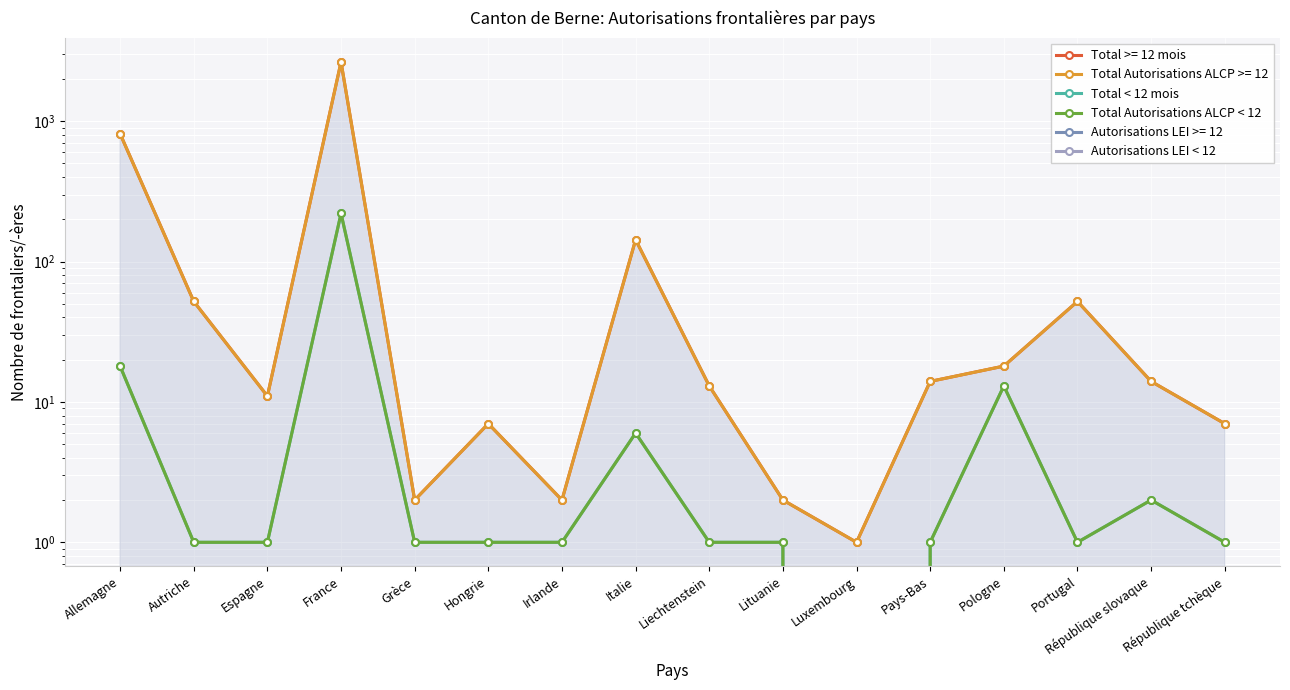

What position from the left is France?

4